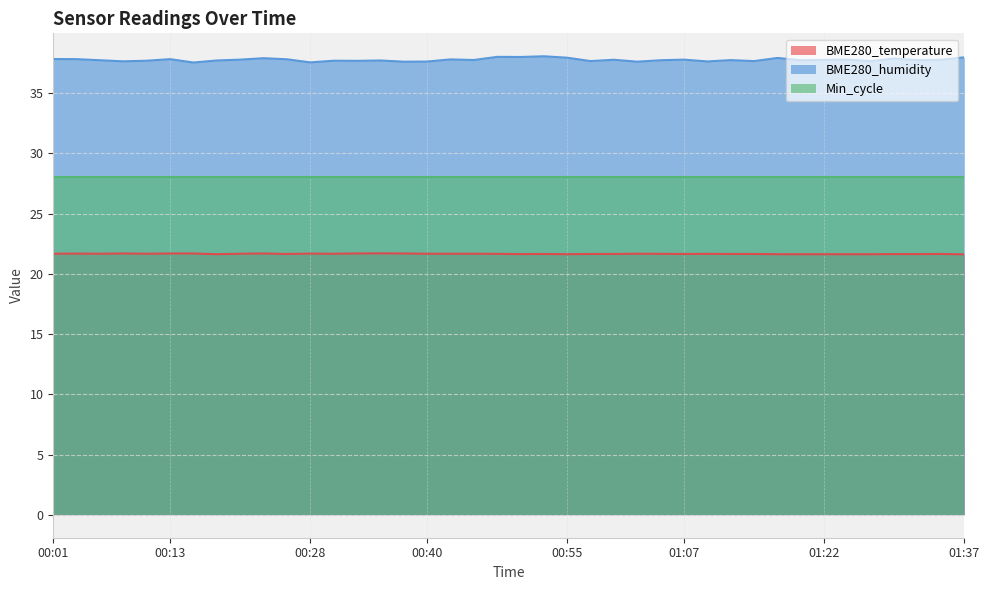

True or false: BME280_humidity has more than 1 points higher than both neighbors.

True